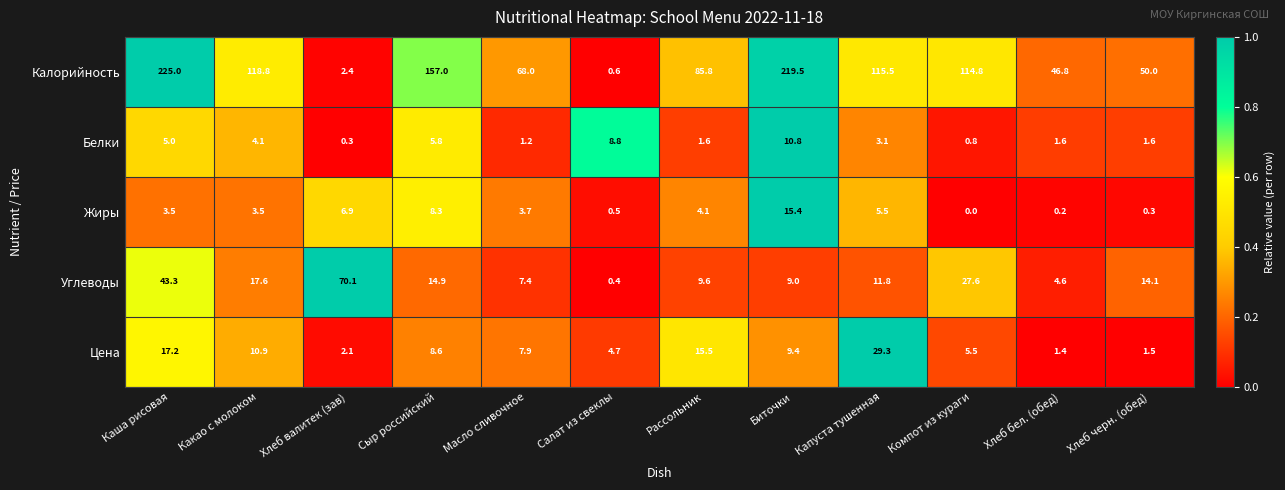

The value of Калорийность at Биточки is 219.5. True or false?

True